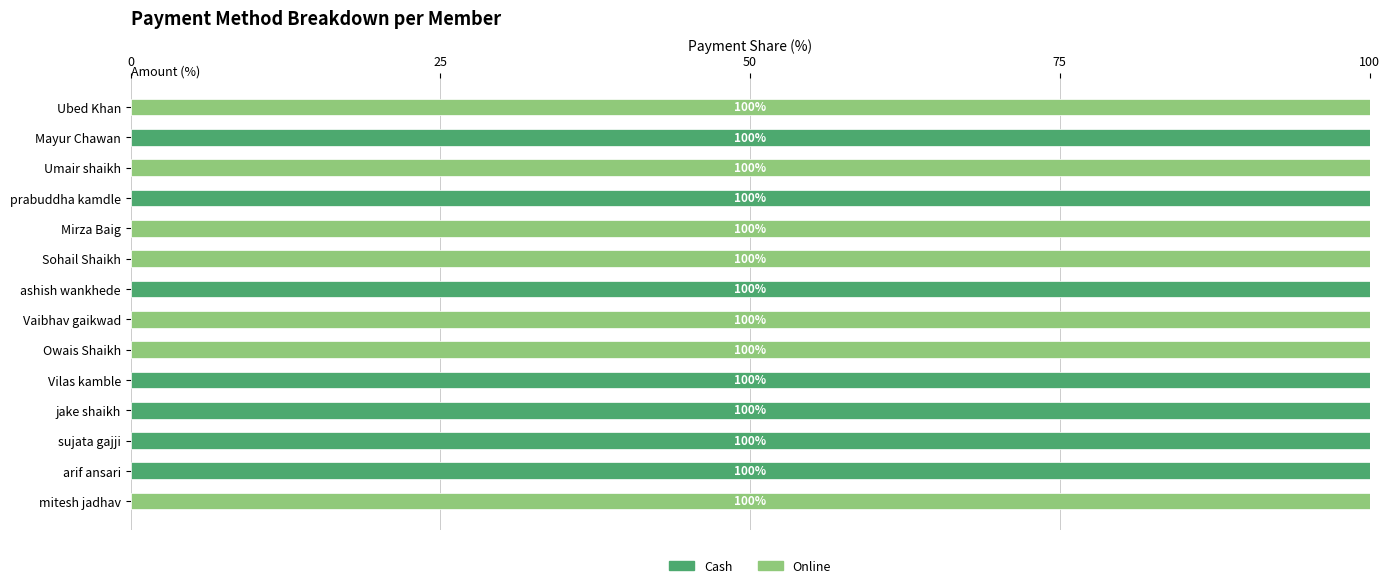

Read the Cash value at Vilas kamble.

100